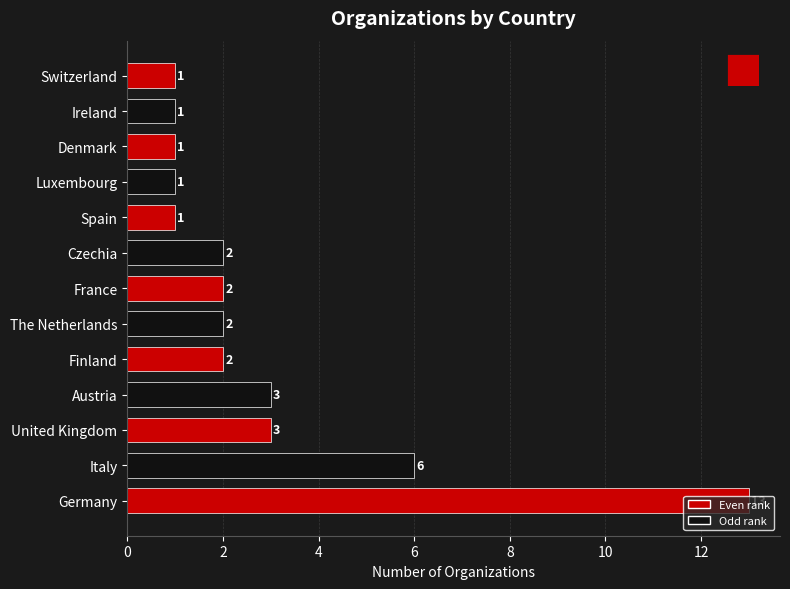

Count the number of data series in this chart.

1